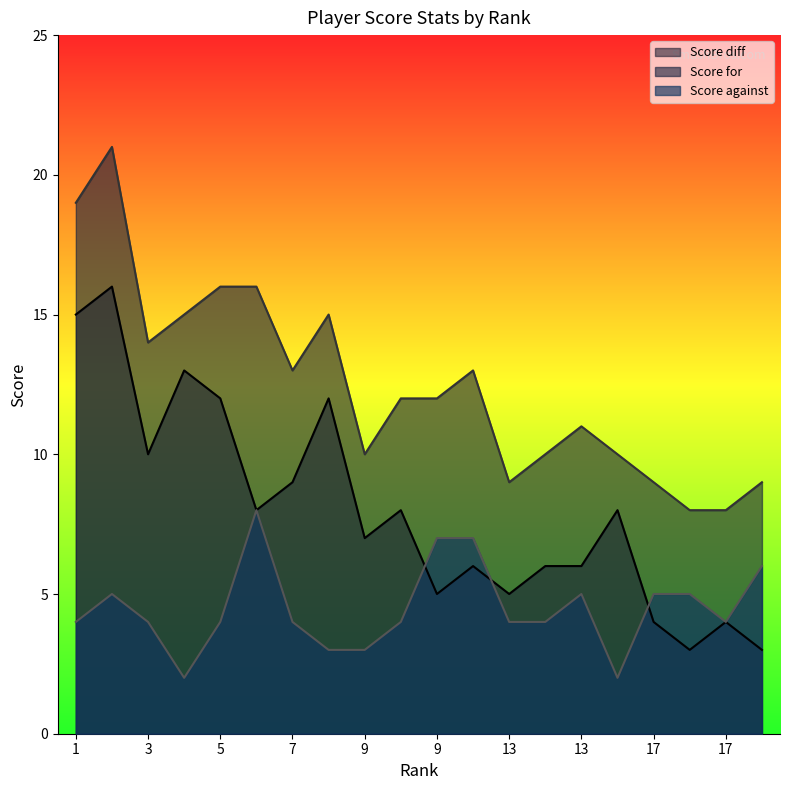

What is the minimum value shown in the chart?

2